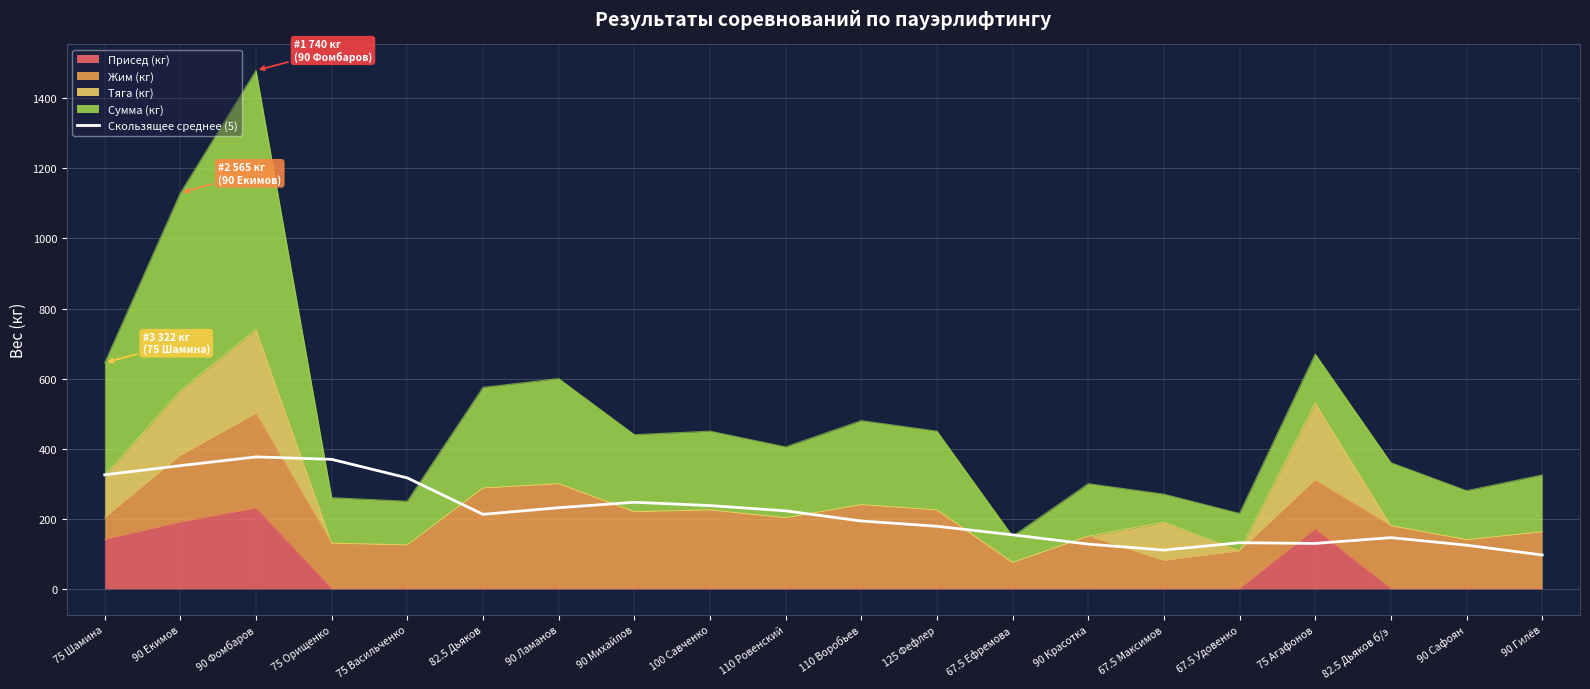

The chart shows a value of 193.0 at 75 Васильченко. True or false?

False